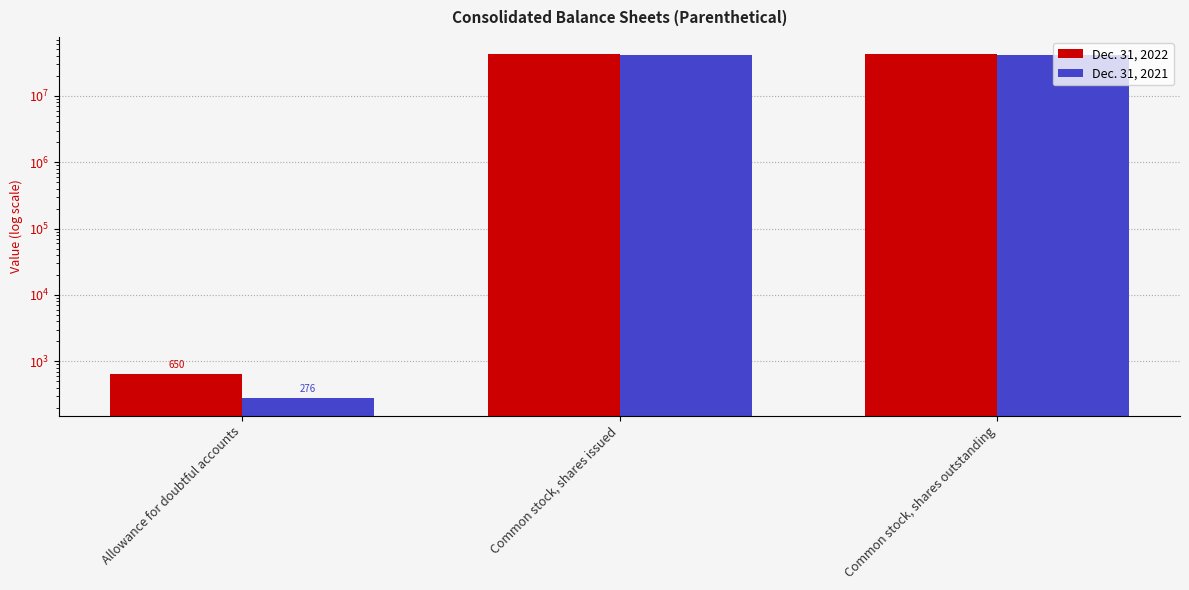

Which category has the highest value in the Dec. 31, 2022 series?

Common stock, shares issued